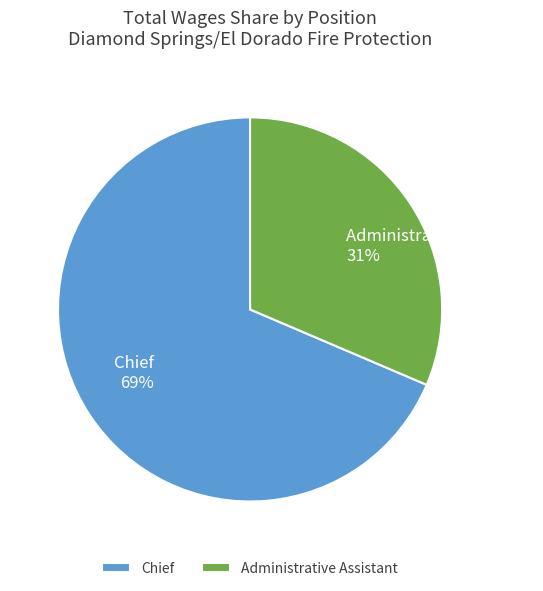

What is the ratio of the value at Chief to the value at Administrative Assistant?

2.2